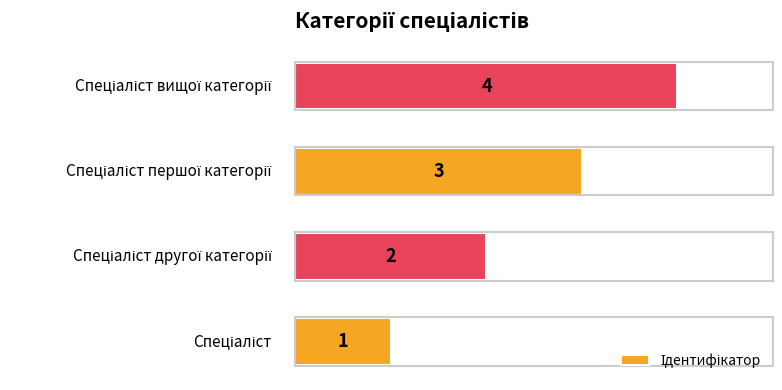

What is the greatest value displayed?

4